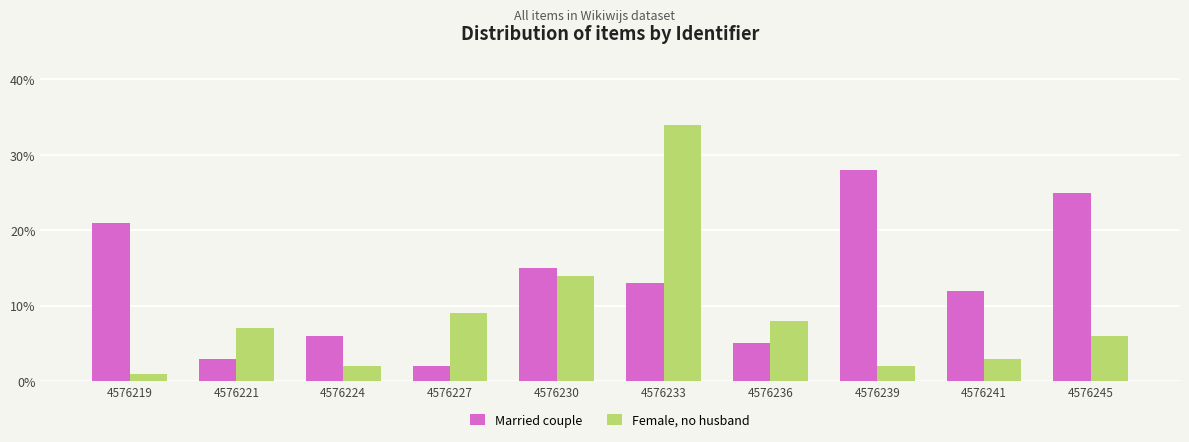

Rank the series by their average value, from highest to lowest.

Married couple, Female, no husband